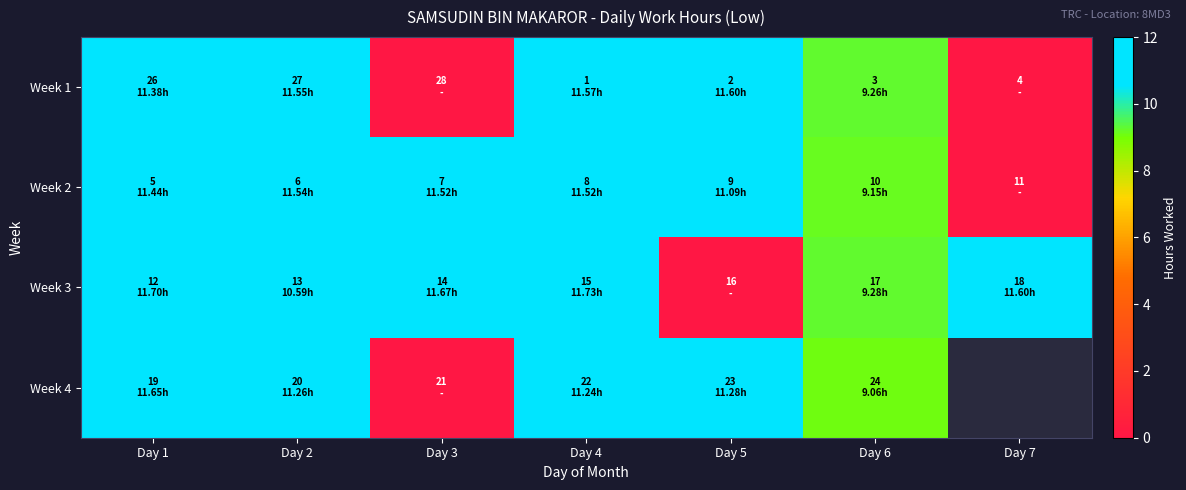

What is the difference between the second highest and minimum values in the Week 1 series?

11.6